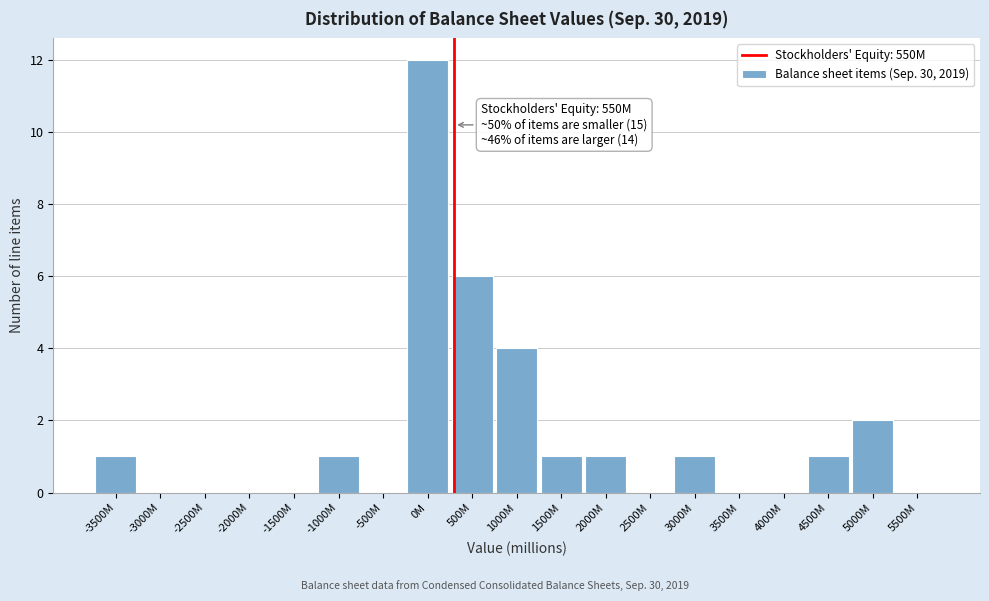

Reading right to left, what are all the values shown in this chart?

5500M=0	5000M=2	4500M=1	4000M=0	3500M=0	3000M=1	2500M=0	2000M=1	1500M=1	1000M=4	500M=6	0M=12	-500M=0	-1000M=1	-1500M=0	-2000M=0	-2500M=0	-3000M=0	-3500M=1